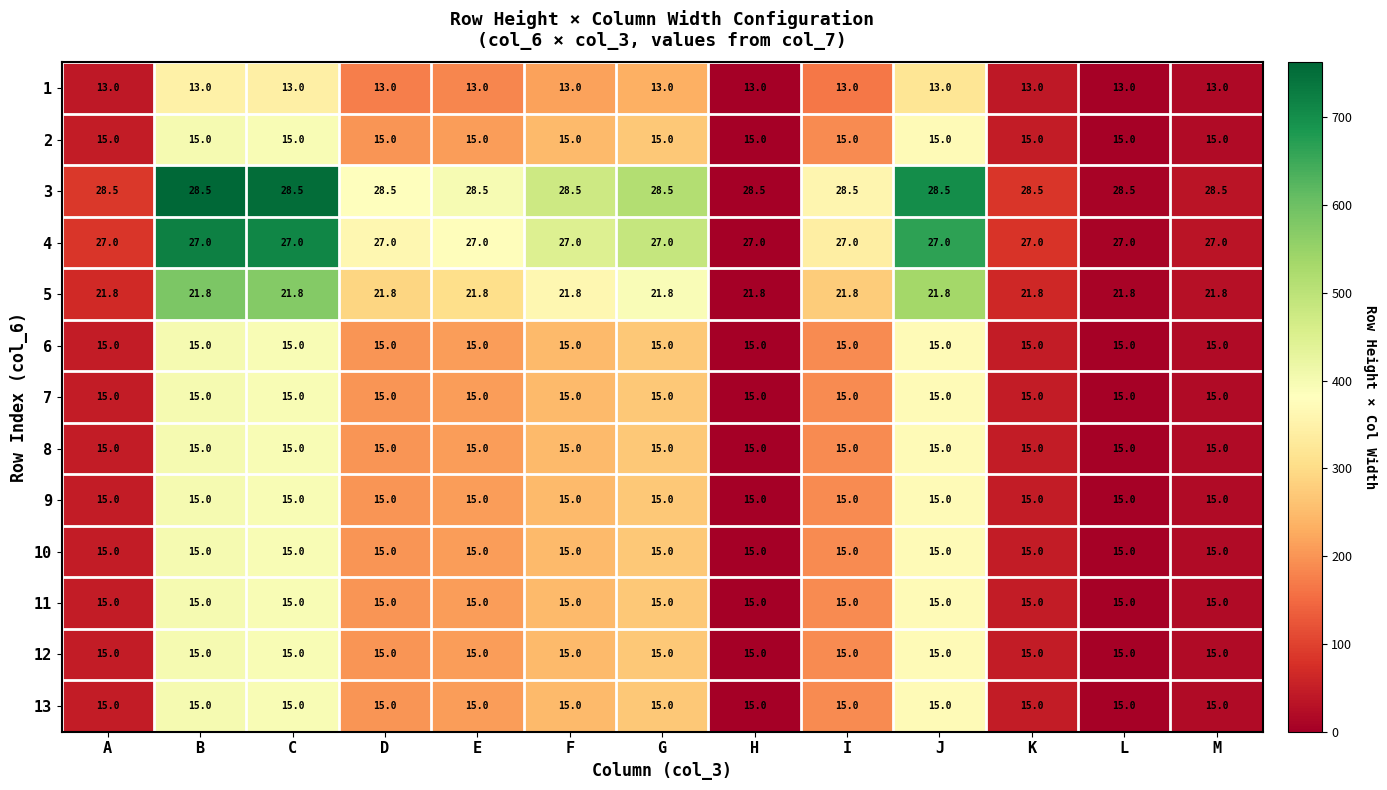

What is the lowest value of the 8 series?

15.0